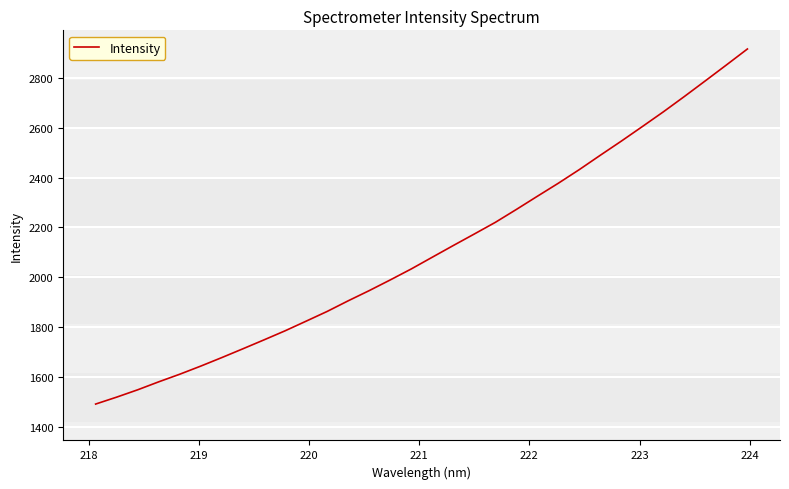

Is this an area chart (filled region under the line)?

No